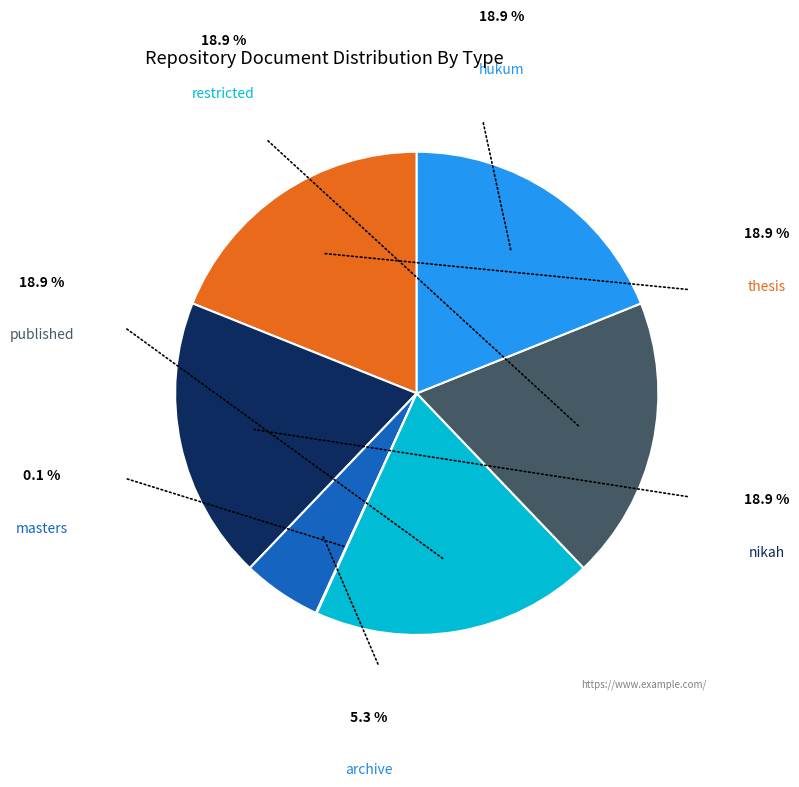

Does any single category account for the majority?

No